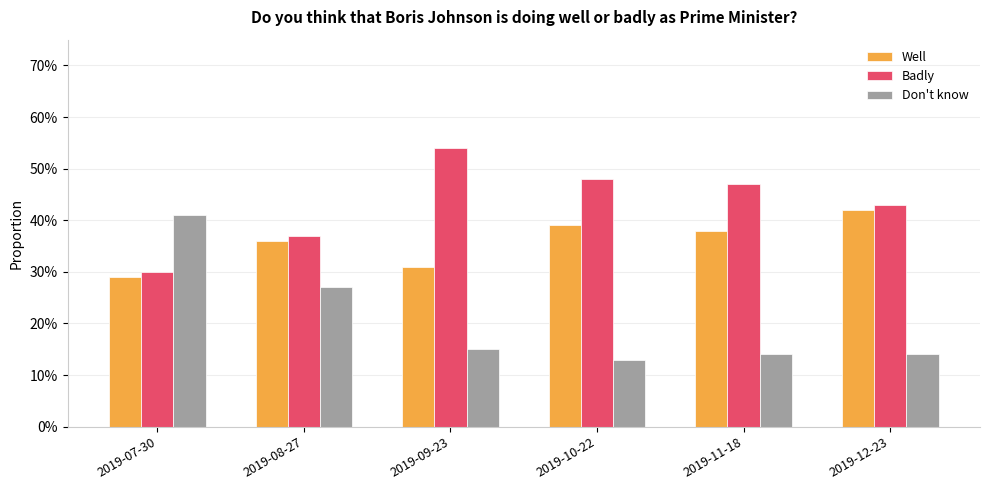

What are all the series names shown in the legend?

Well, Badly, Don't know